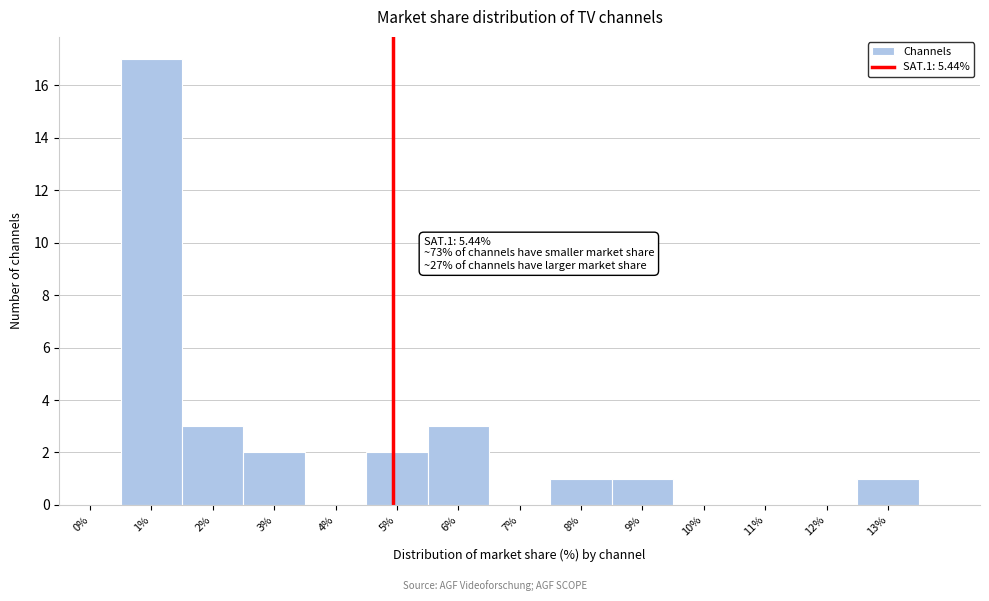

Reading left to right, extract all data points from this chart.

0%=0	1%=17	2%=3	3%=2	4%=0	5%=2	6%=3	7%=0	8%=1	9%=1	10%=0	11%=0	12%=0	13%=1